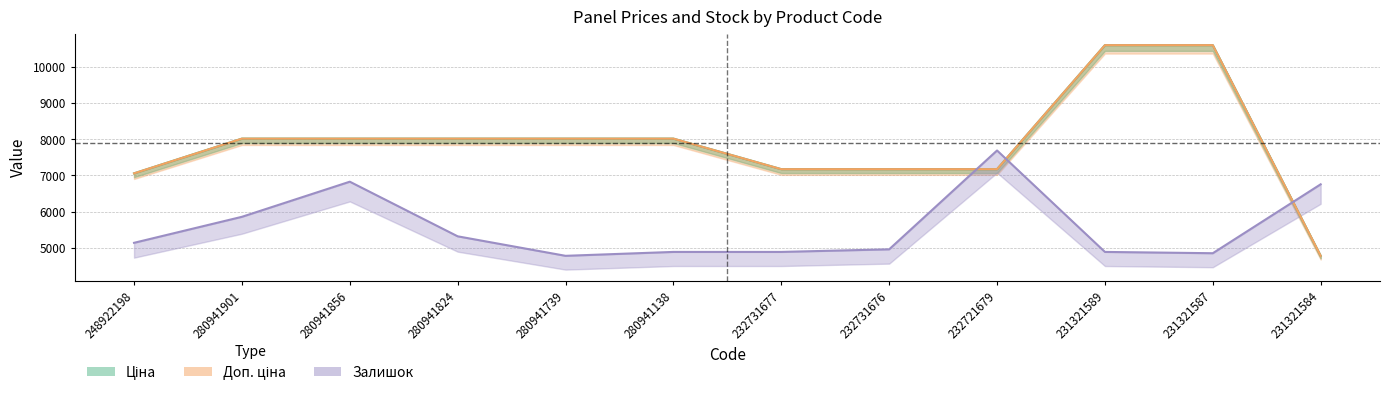

True or false: Залишок has a value of 11459.8 at 280941856.

False